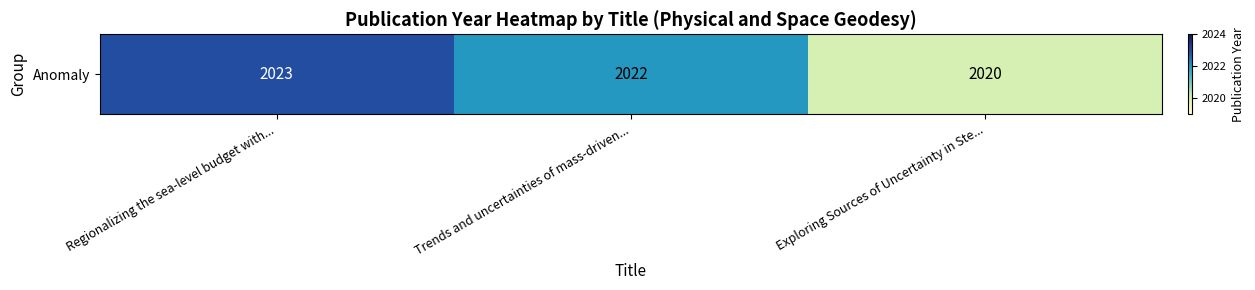

Is it true that the value at Trends and uncertainties of mass-driven... is 2850?

False